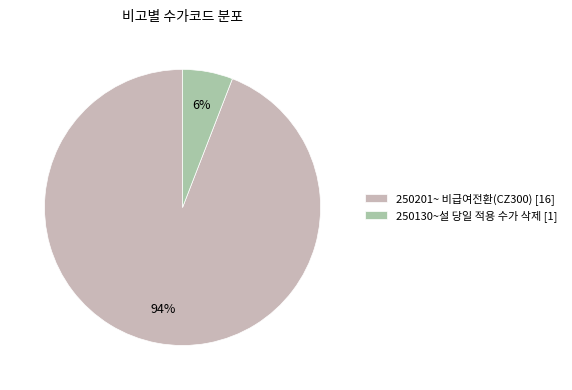

To the nearest percent, what is the difference between the 250201~ 비급여전환(CZ300) and 250130~설 당일 적용 수가 삭제 slice percentages?

88%